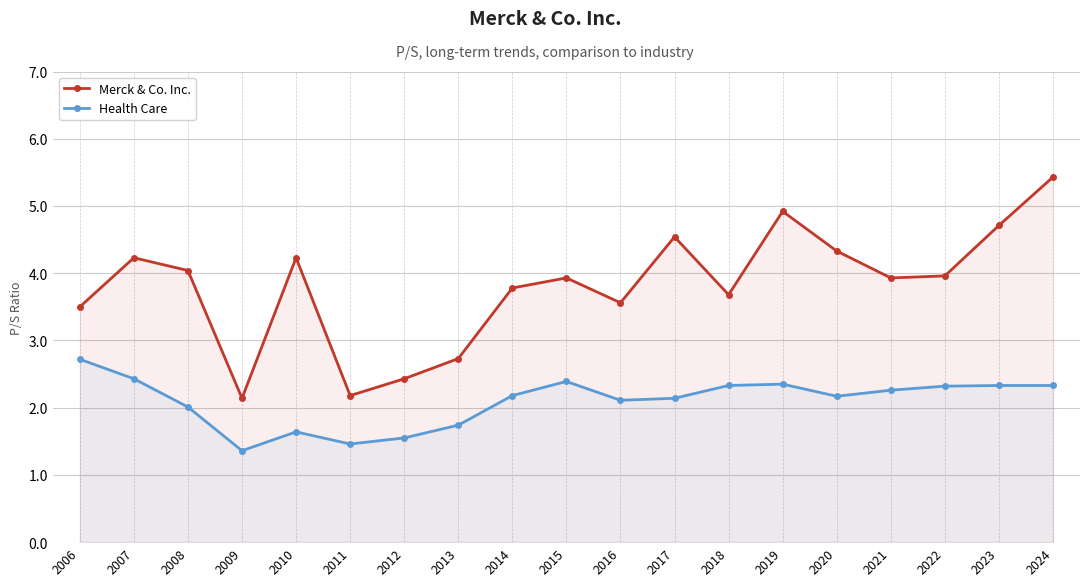

Which series changed the most between 2013 and 2024?

Merck & Co. Inc.